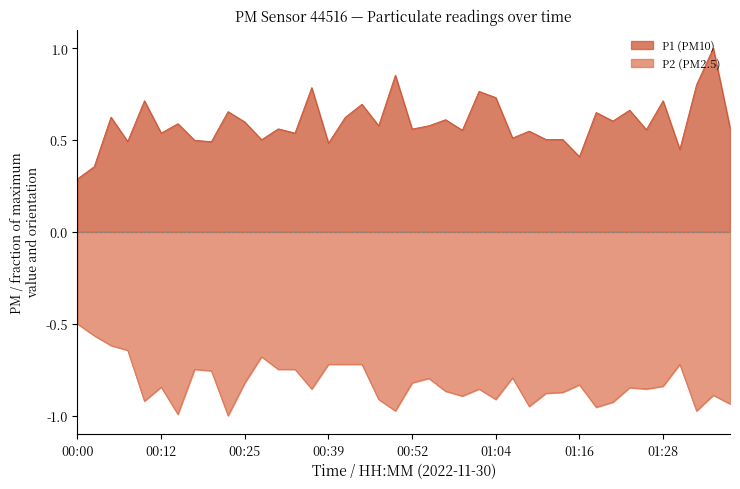

What is the label of the 21st point from the right?

00:49